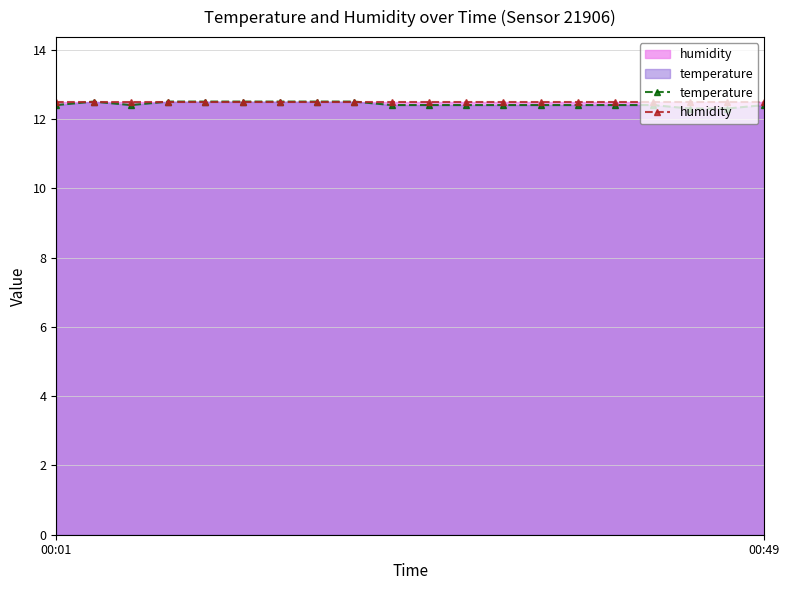

What is the label of the 16th point from the left?

15